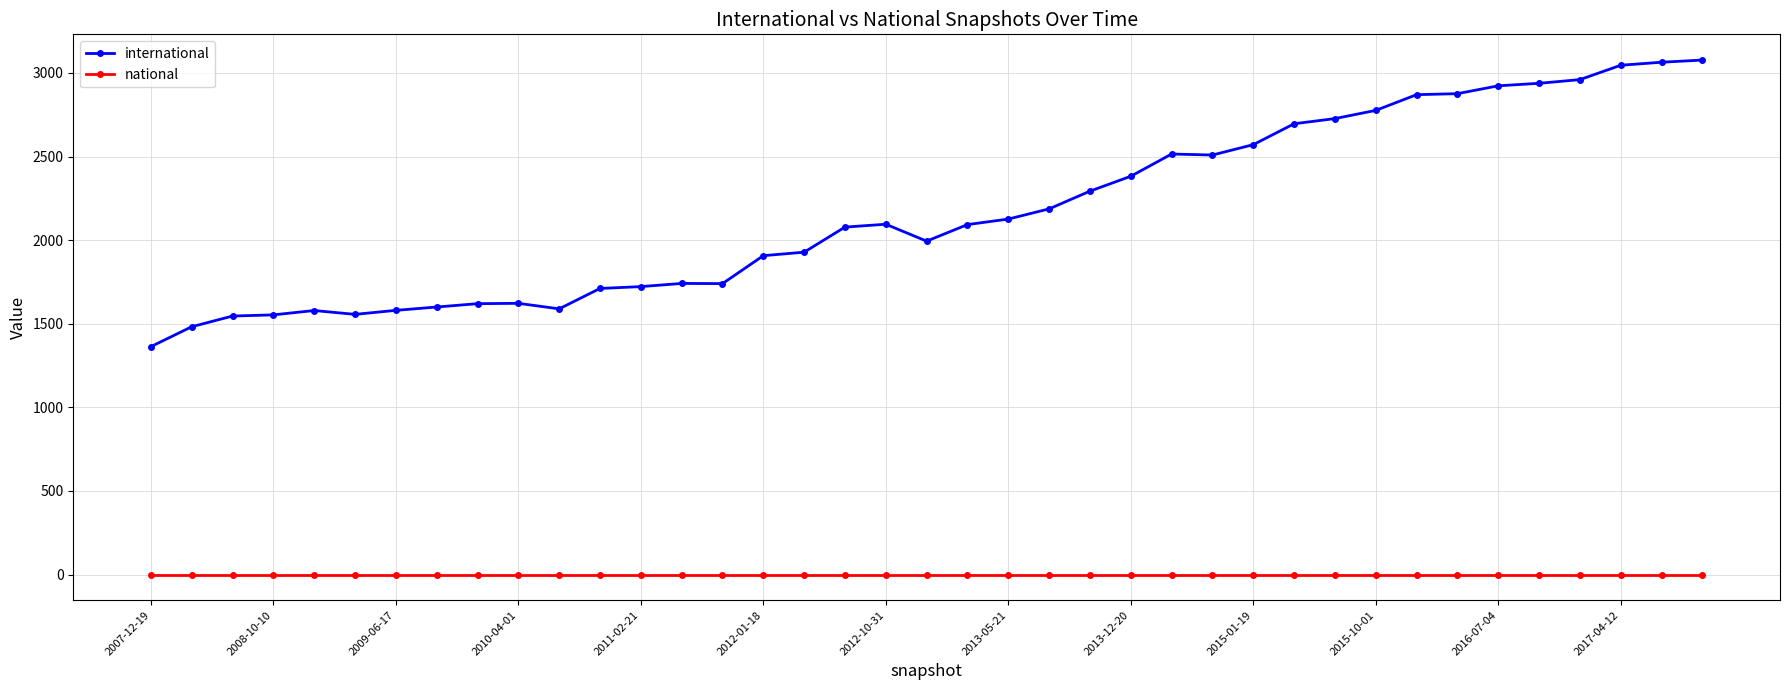

How many lines are shown in the chart?

2